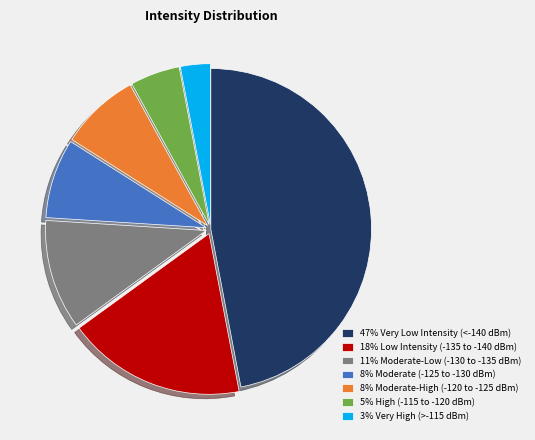

Do 8% Moderate (-125 to -130 dBm) and 47% Very Low Intensity (<-140 dBm) together represent more than half of the pie?

Yes